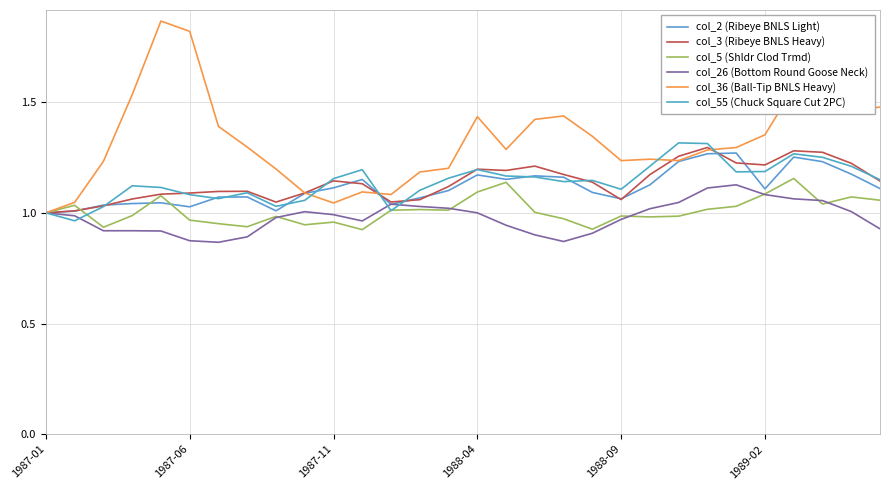

What are all the series names shown in the legend?

col_2 (Ribeye BNLS Light), col_3 (Ribeye BNLS Heavy), col_5 (Shldr Clod Trmd), col_26 (Bottom Round Goose Neck), col_36 (Ball-Tip BNLS Heavy), col_55 (Chuck Square Cut 2PC)